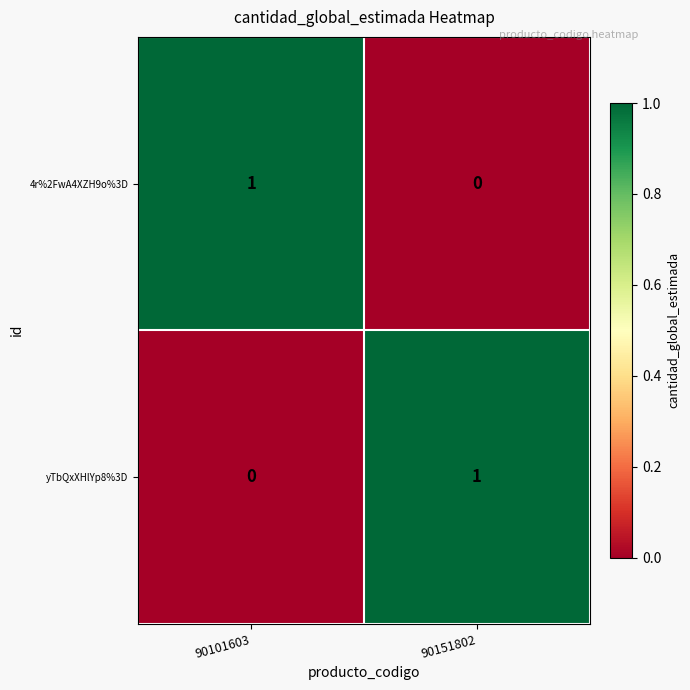

Reading left to right, transcribe all the data shown in this chart.

4r%2FwA4XZH9o%3D: 90101603=1	90151802=0
yTbQxXHlYp8%3D: 90101603=0	90151802=1